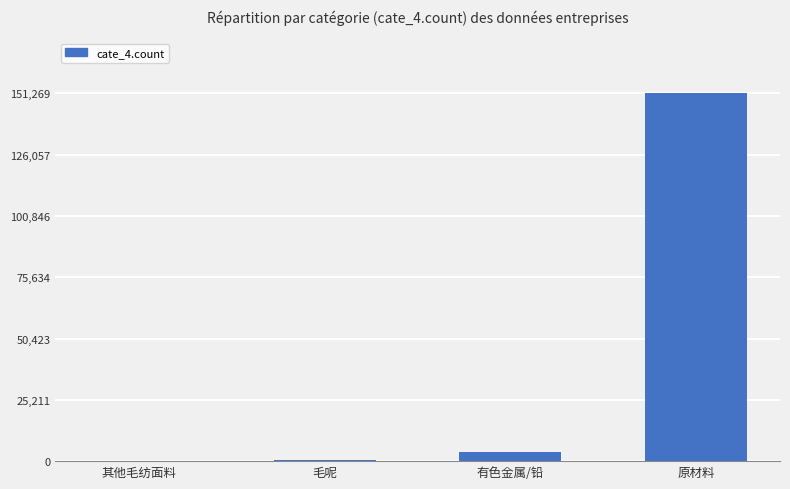

What is the ratio of the value at 其他毛纺面料 to the value at 毛呢?

0.1